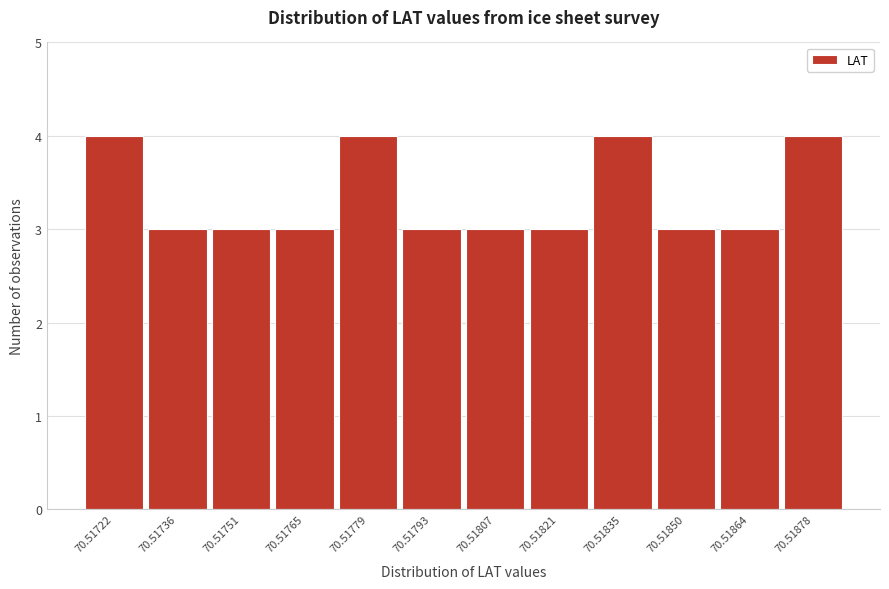

Reading right to left, transcribe all the data shown in this chart.

70.51878=4	70.51864=3	70.51850=3	70.51835=4	70.51821=3	70.51807=3	70.51793=3	70.51779=4	70.51765=3	70.51751=3	70.51736=3	70.51722=4